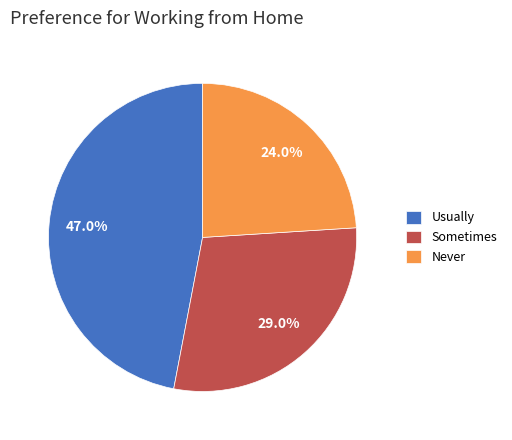

Is it true that Never is 24% of the pie?

True